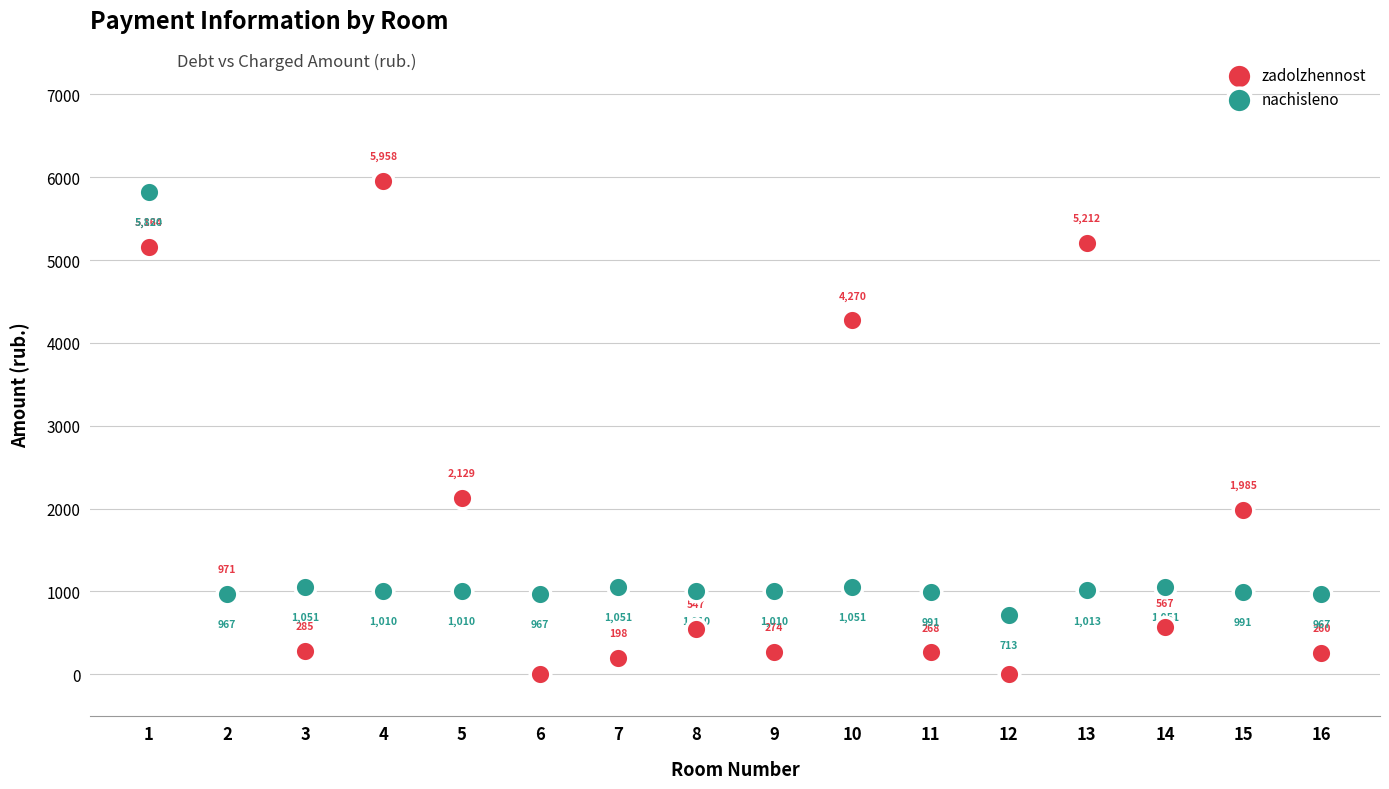

Which series contains the lowest Y value?

zadolzhennost